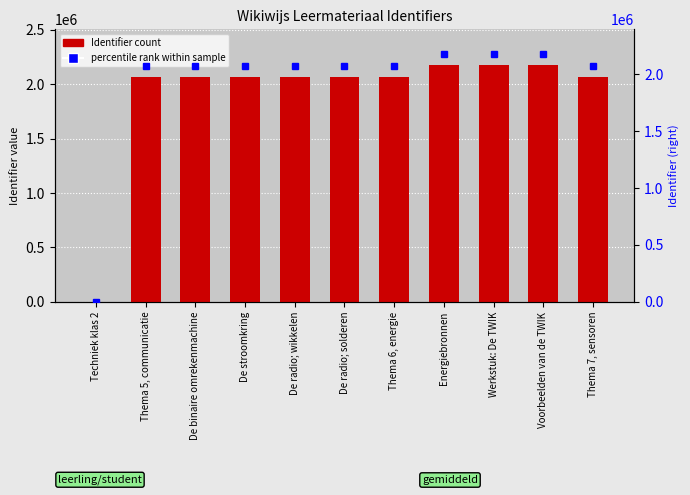

Which category has the highest value across all series?

Voorbeelden van de TWIK